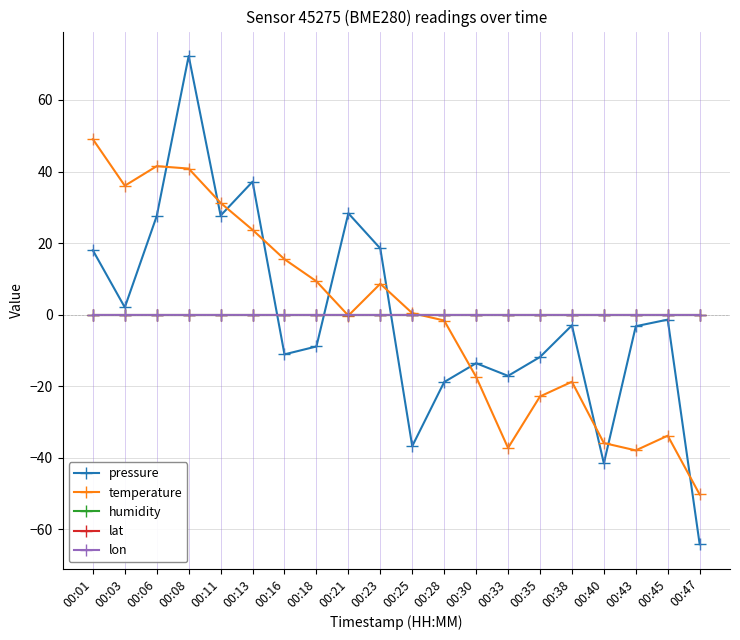

Which category has the highest value across all series?

00:08